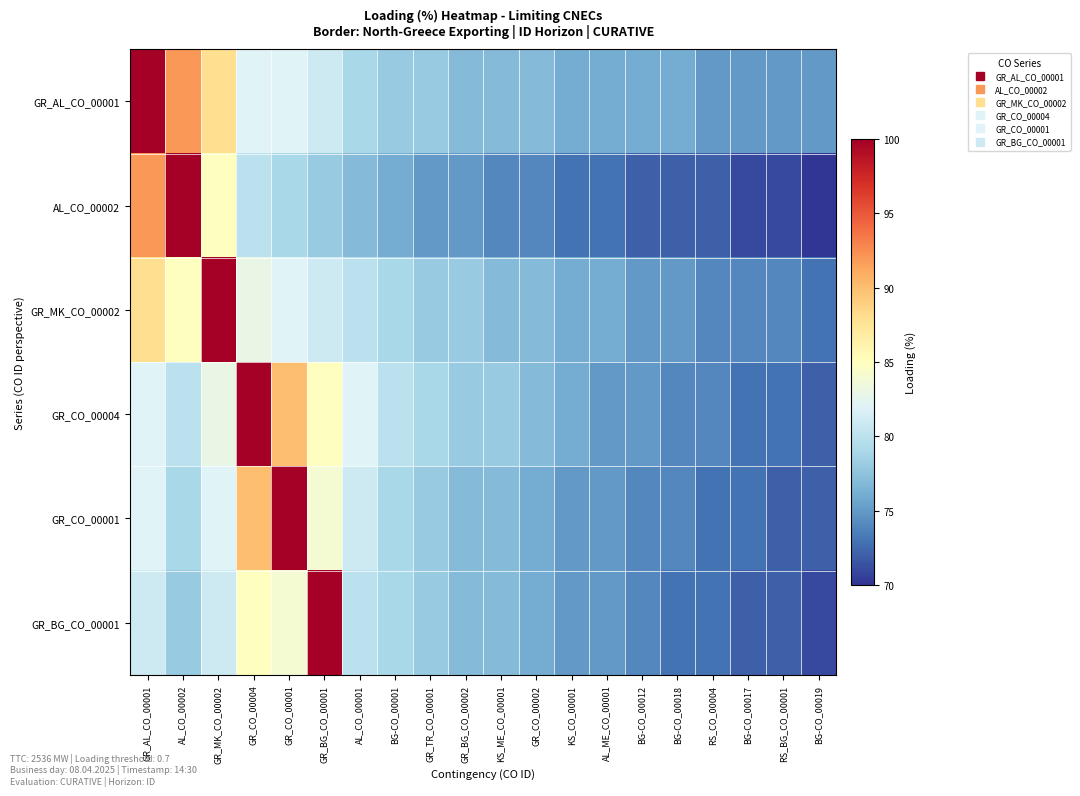

Which series has the largest total across all categories?

GR_AL_CO_00001